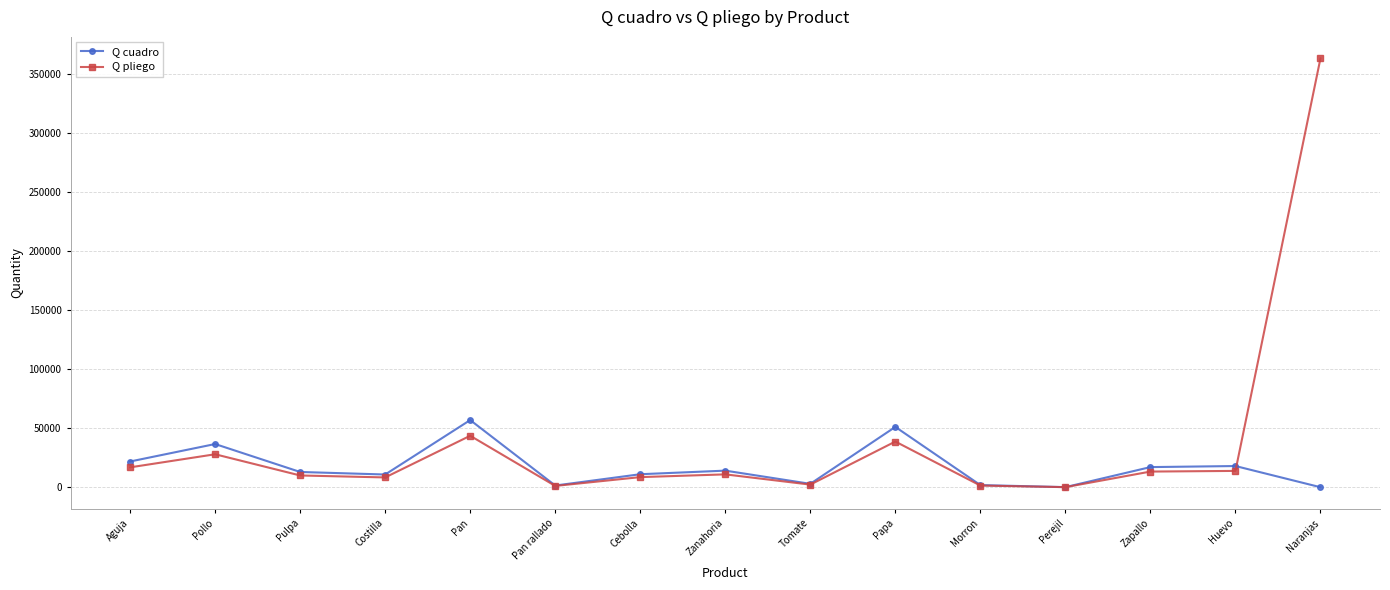

Rank the series by their maximum value, from highest to lowest.

Q pliego, Q cuadro